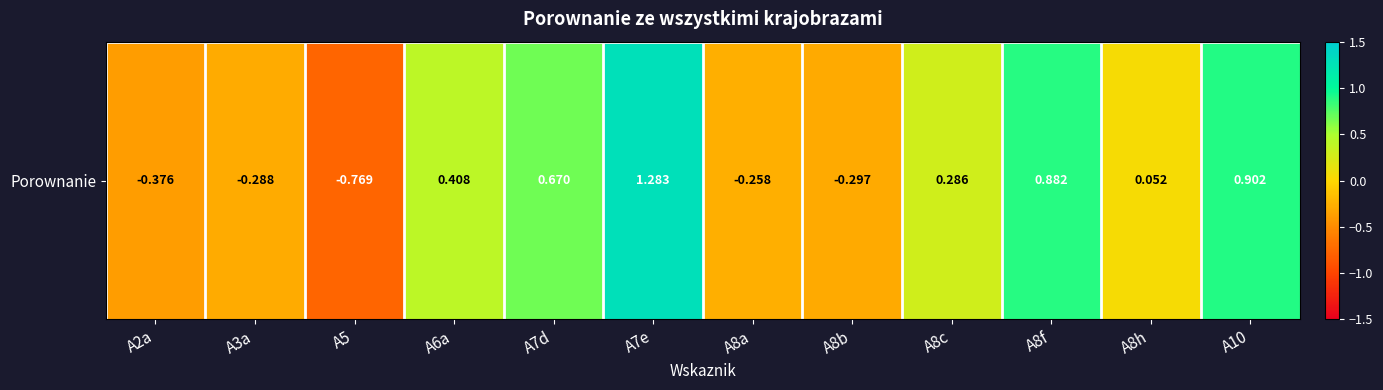

What is the difference between the values at A8f and A8b?

1.2